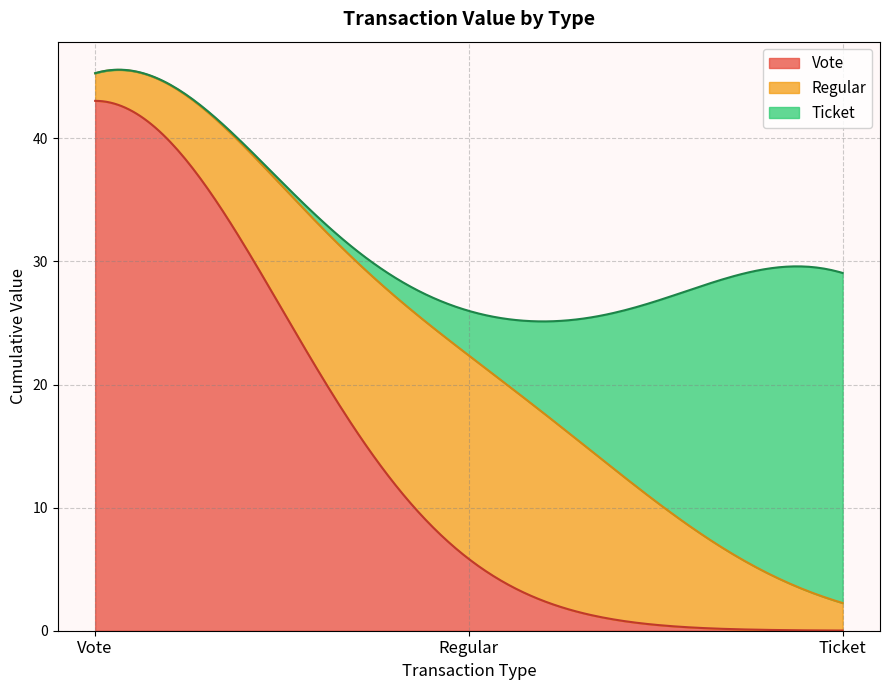

What is the value of the value point at the 13th from the left?

26.8